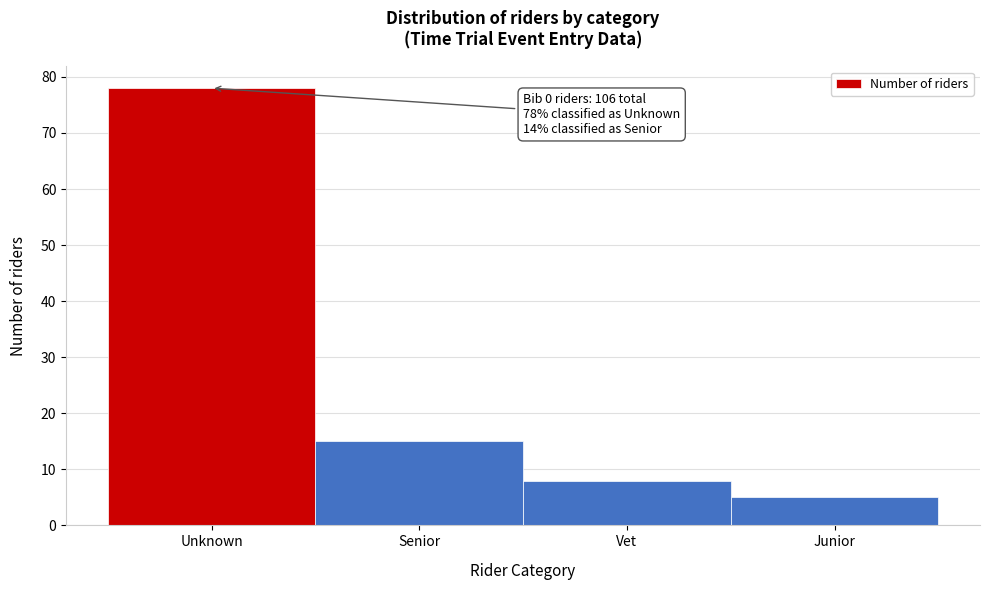

Reading left to right, what are all the values shown in this chart?

Unknown=78	Senior=15	Vet=8	Junior=5